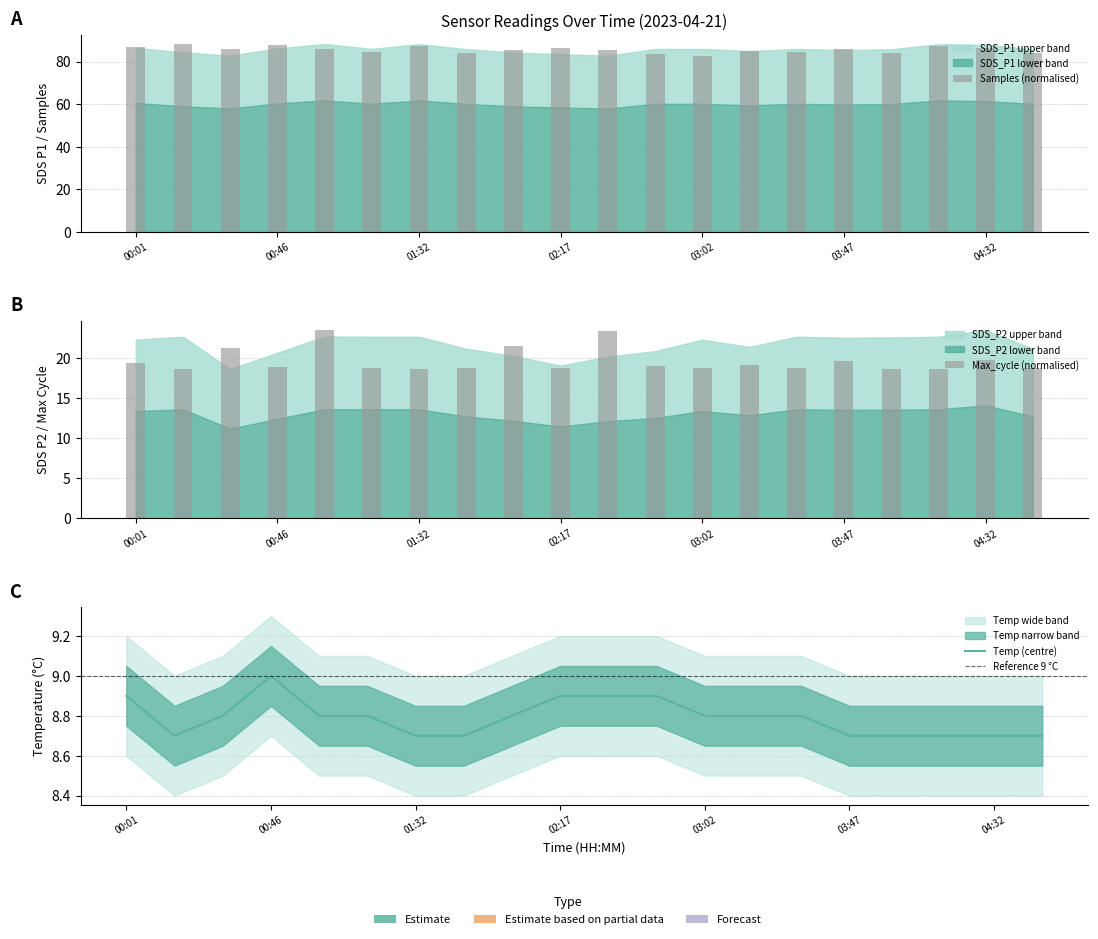

Is the value of Temp at 00:16 greater than the value of SDS_P1 at 01:47?

No